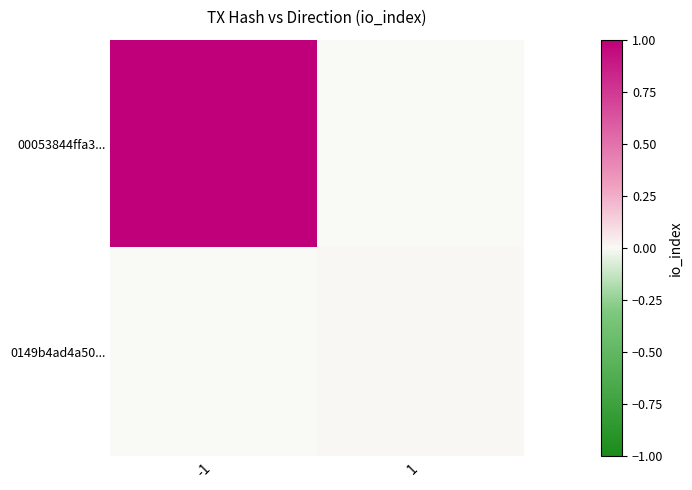

Where is 00053844ffa3... nearest to the value 1?

-1